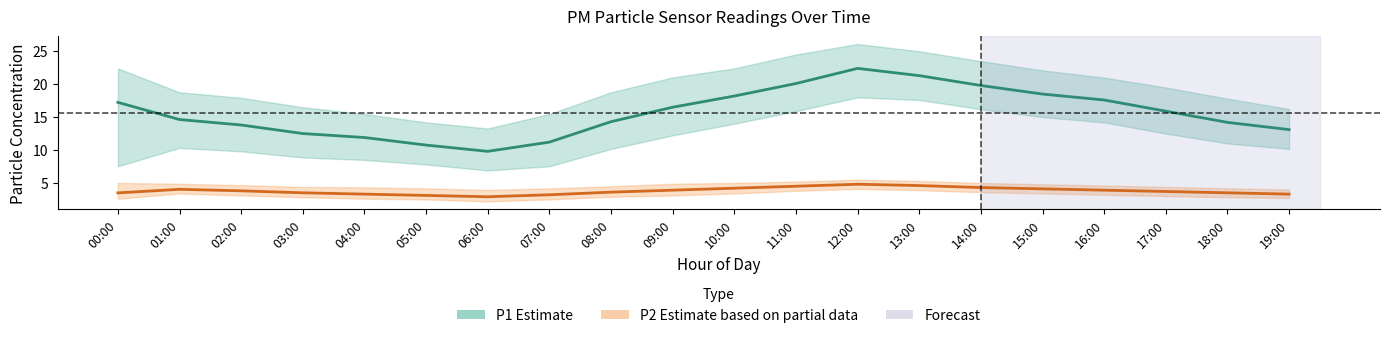

List the labels in order of P2_upper value, smallest first.

06:00, 19:00, 05:00, 07:00, 18:00, 04:00, 03:00, 17:00, 08:00, 16:00, 02:00, 15:00, 01:00, 09:00, 00:00, 10:00, 14:00, 11:00, 13:00, 12:00